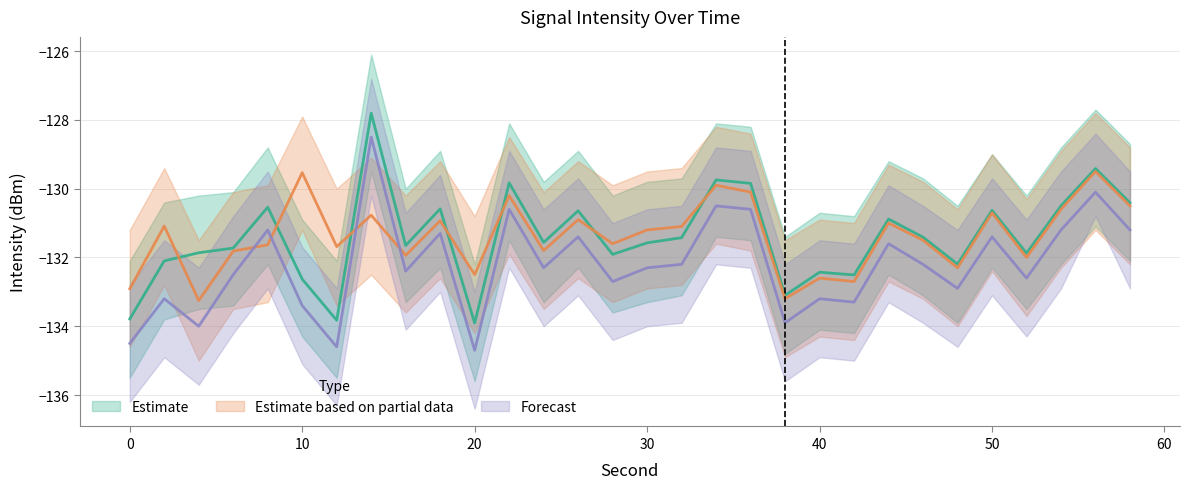

What is the sum of the Forecast values at 12 and 38?

-268.5